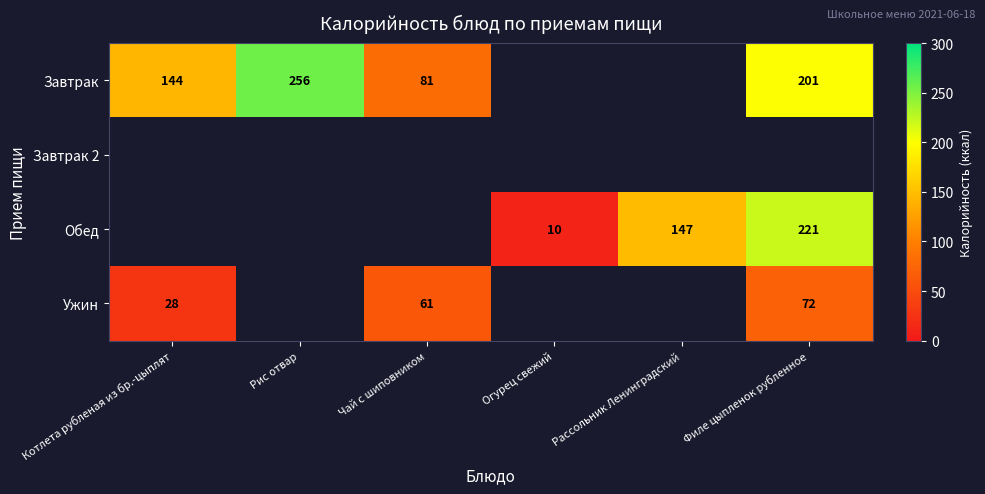

How many distinct data groups are displayed?

4